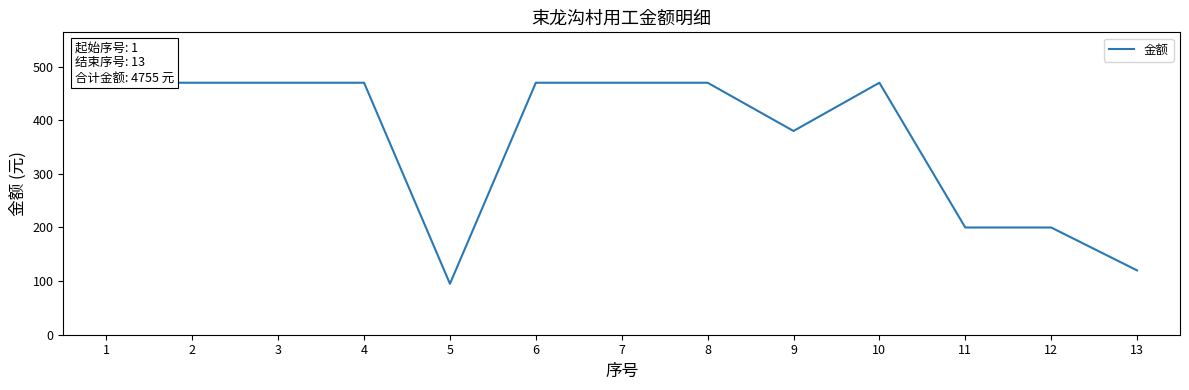

How many lines are shown in the chart?

1